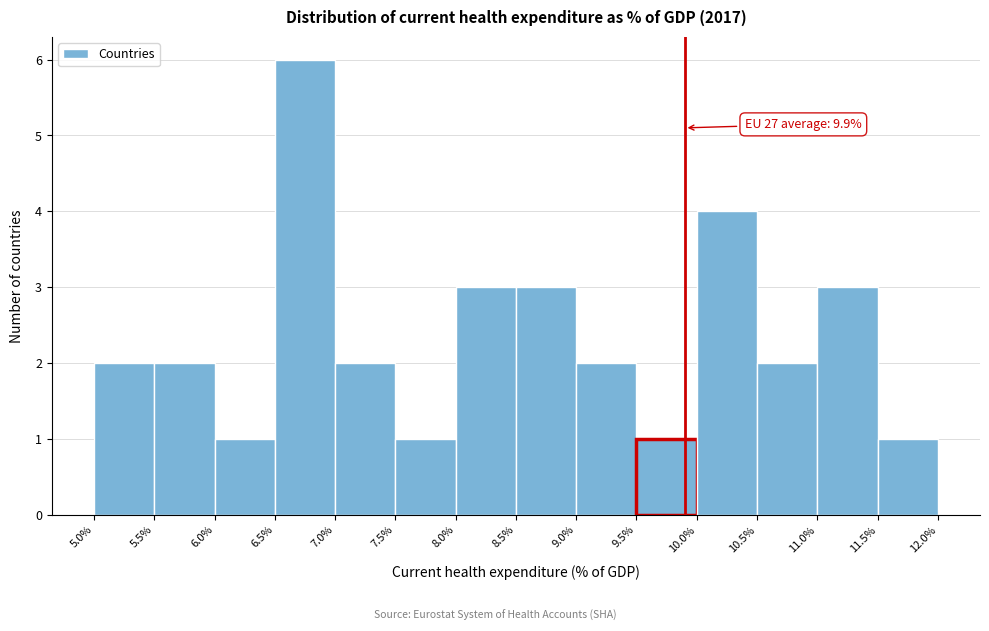

Which range on the x-axis has the tallest bar?

6.5% to 7.0%